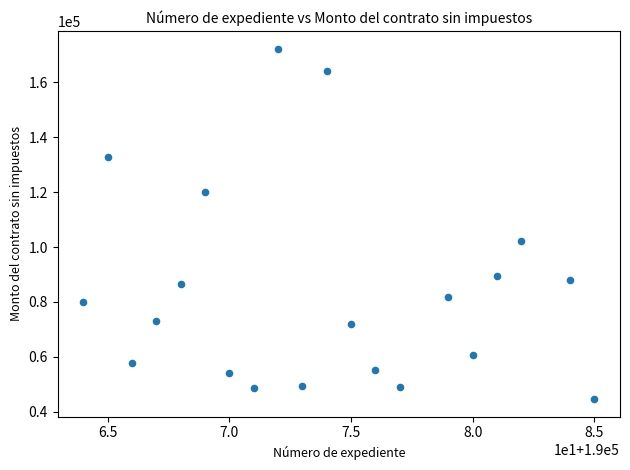

What is the range of X values (max minus min)?

21.0